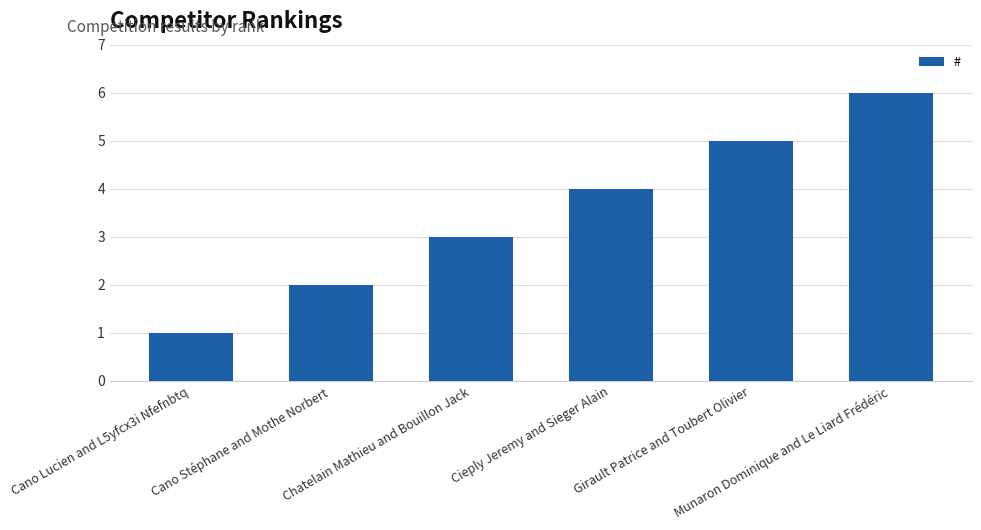

The value at Cano Lucien and L5yfcx3i Nfefnbtq is 0. True or false?

False